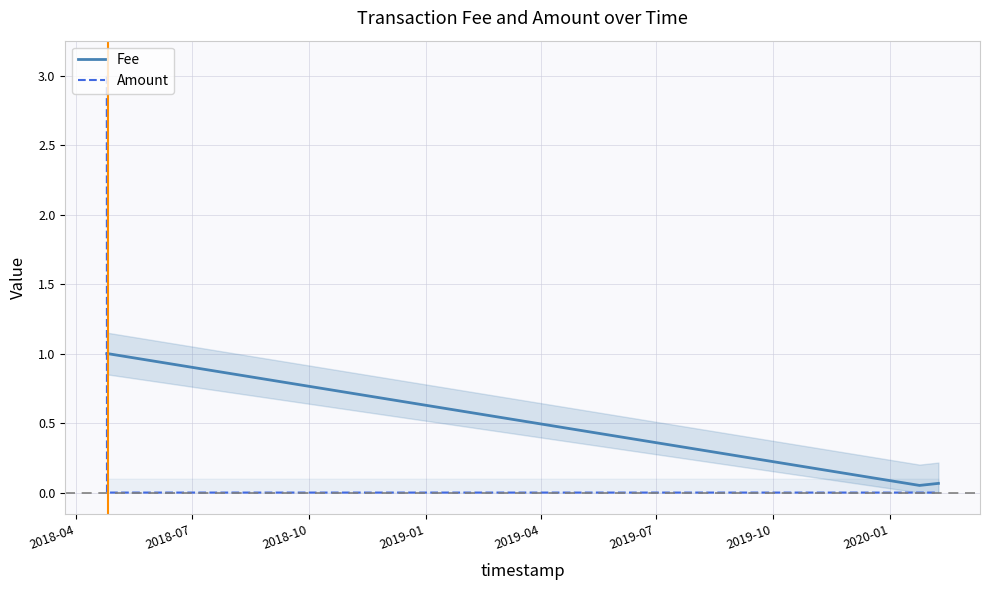

Does the chart display data point markers on the line(s)?

No